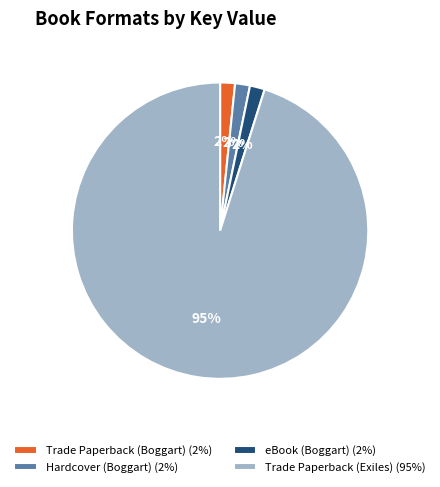

What is the ratio of the value at Hardcover (Boggart) (2%) to the value at eBook (Boggart) (2%)?

1.0